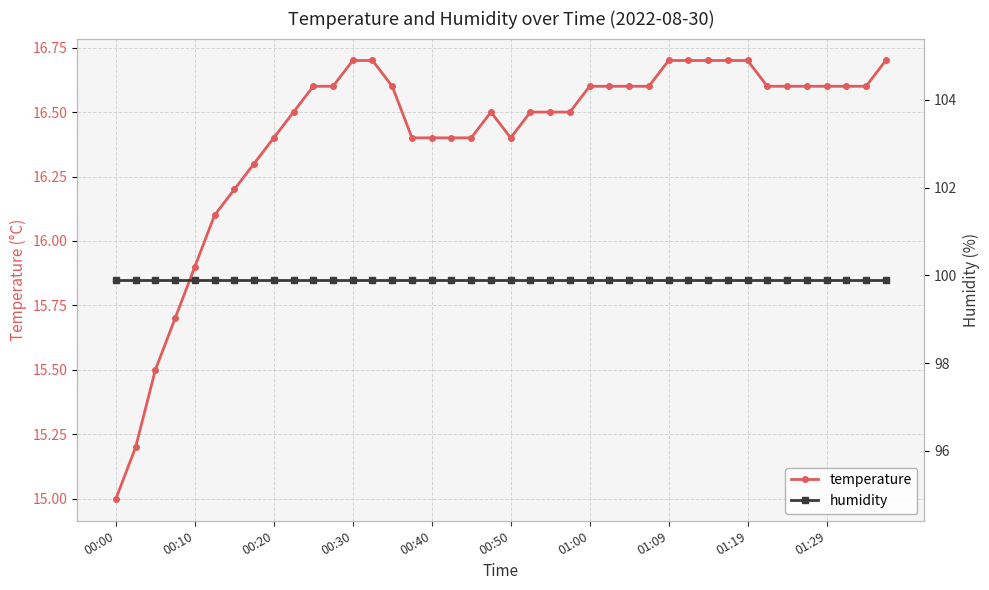

True or false: temperature and humidity intersect in this chart.

False